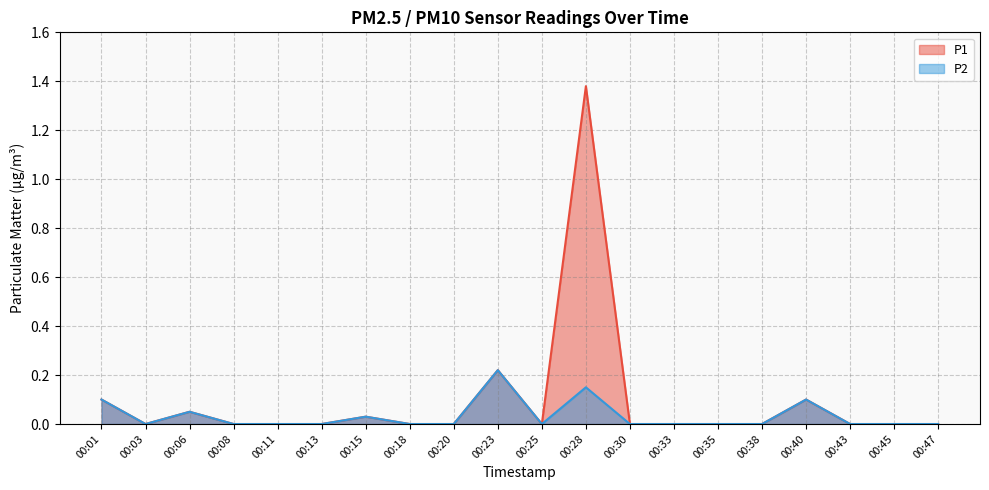

Is the value of P1 at 00:28 greater than the value of P2 at 00:40?

Yes